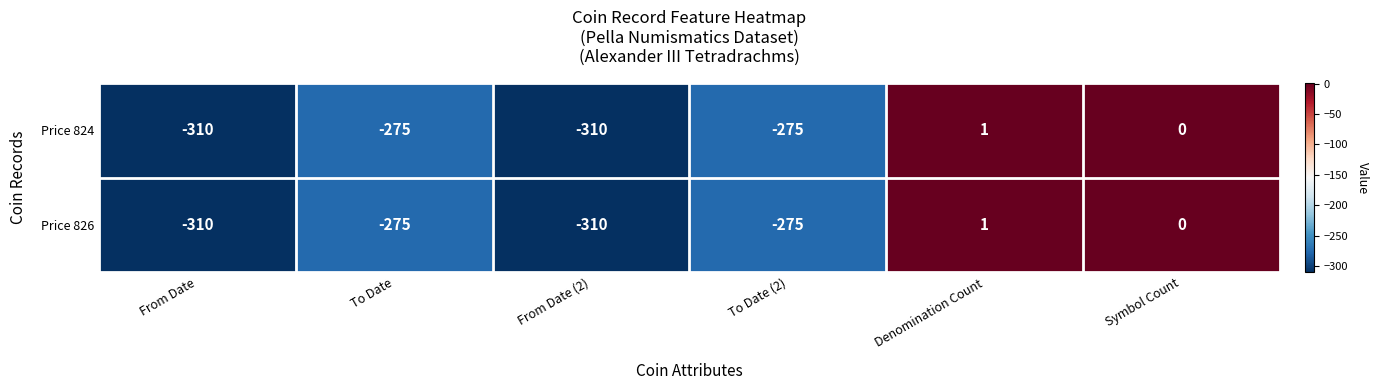

Is the value of Price 824 at Denomination Count greater than the value of Price 826 at From Date?

Yes